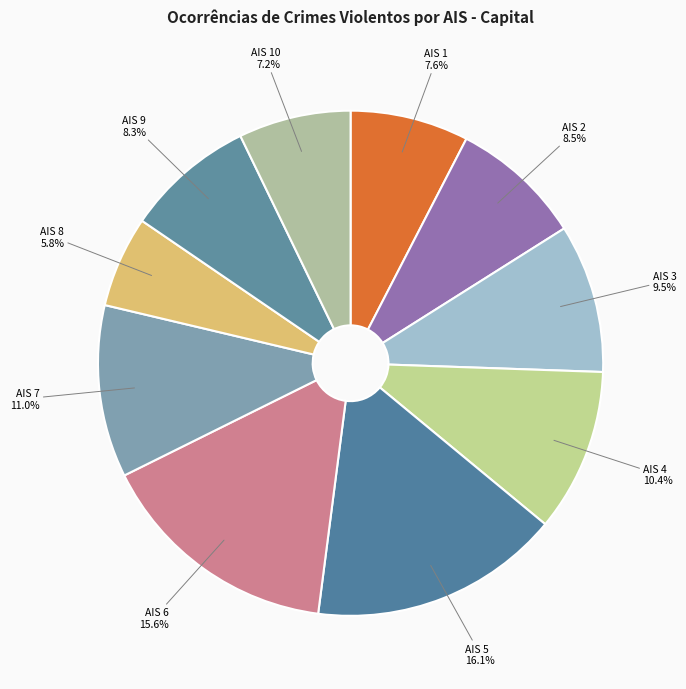

Combined, do AIS 7 and AIS 2 account for over 50%?

No